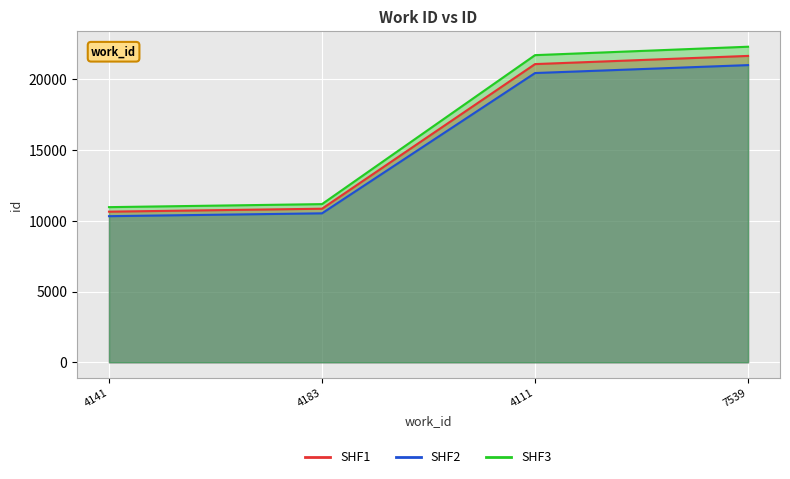

At which label is the value closest to 15665?

4111